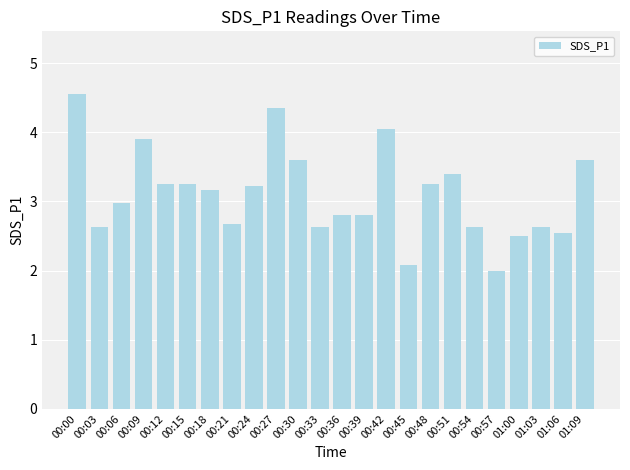

The value at 00:42 is 7.0. True or false?

False